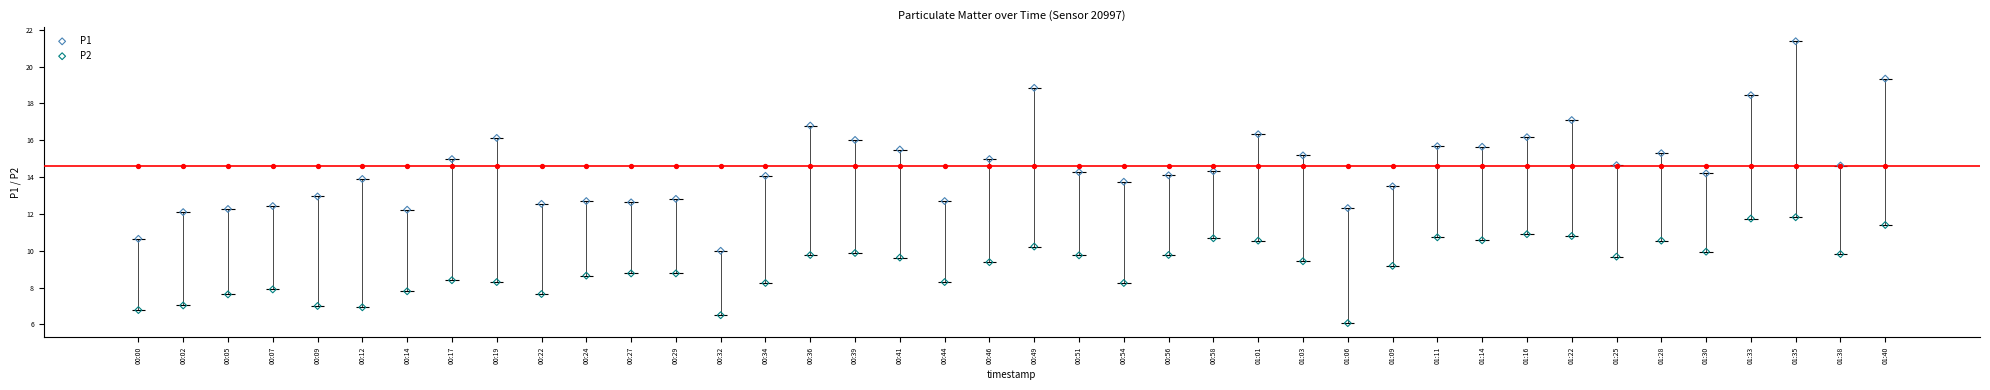

Which series reaches the minimum Y coordinate?

P2